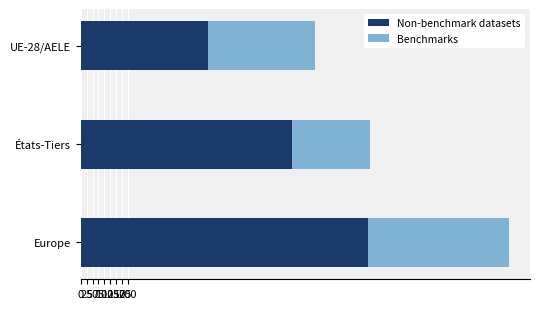

The Non-benchmark datasets series shows 897 at États-Tiers. True or false?

True